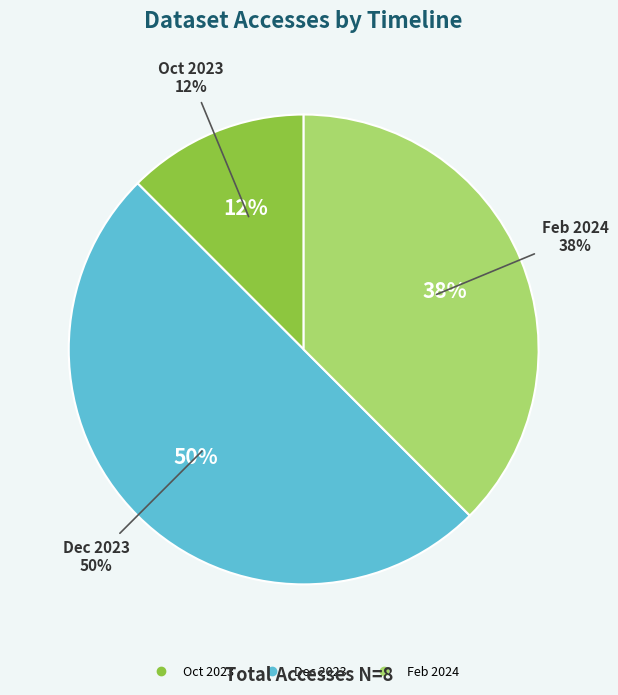

Is the sum of 2024-02-01 and 2024-01-01 greater than half?

No